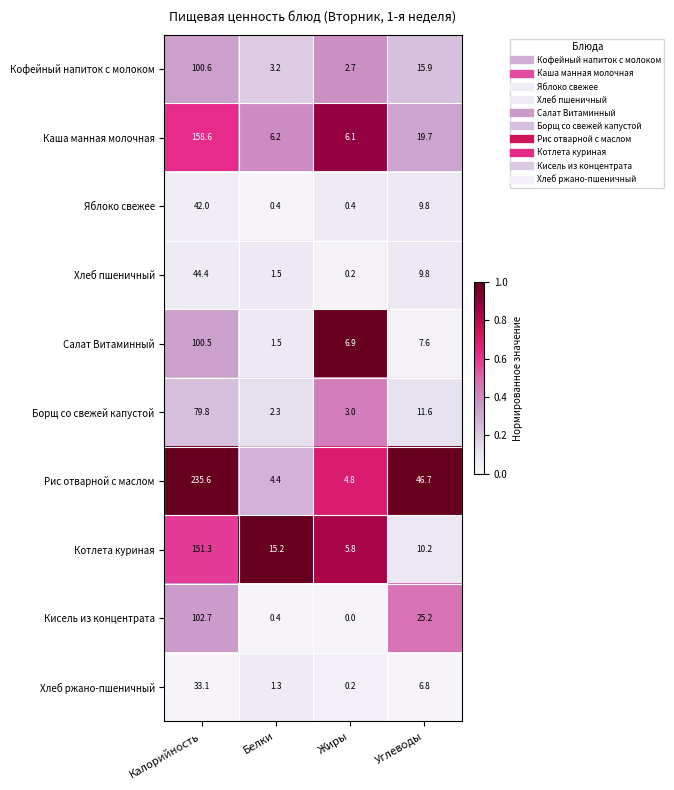

List the series in order of their peak value, highest first.

Рис отварной с маслом, Каша манная молочная, Котлета куриная, Кисель из концентрата, Кофейный напиток с молоком, Салат Витаминный, Борщ со свежей капустой, Хлеб пшеничный, Яблоко свежее, Хлеб ржано-пшеничный